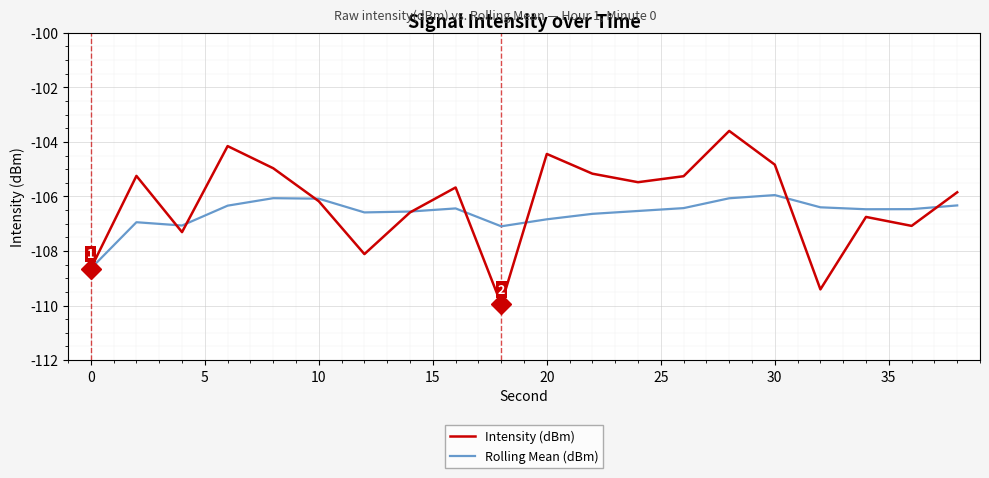

Which series has the widest spread of values?

Intensity (dBm)